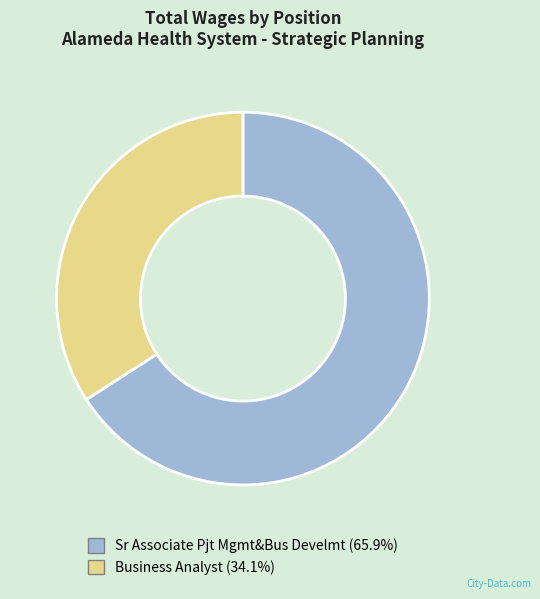

Do Business Analyst and Sr Associate Pjt Mgmt&Bus Develmt together represent more than half of the pie?

Yes